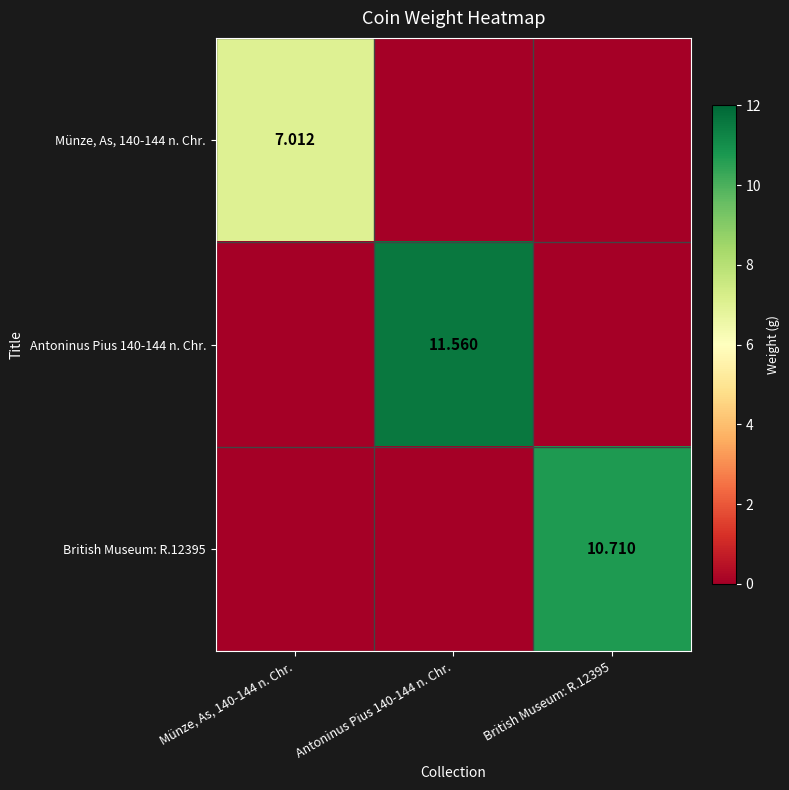

At which category does the chart reach its peak across all series?

Antoninus Pius 140-144 n. Chr.